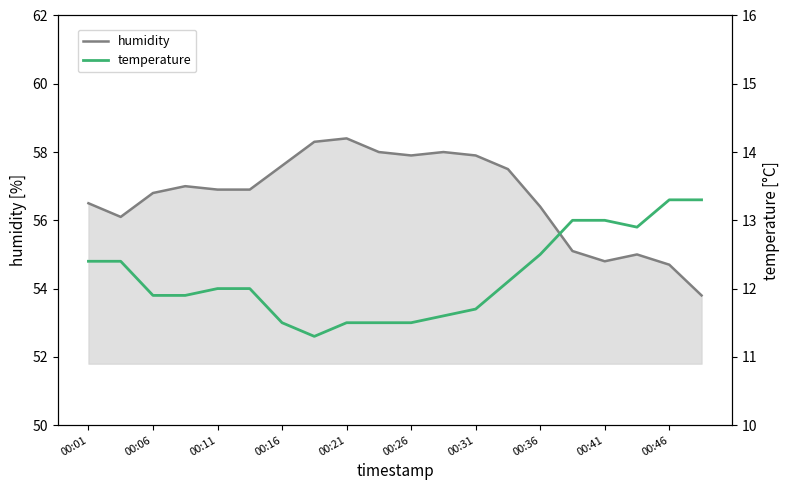

True or false: humidity has a value of 56.8 at 00:06.

True